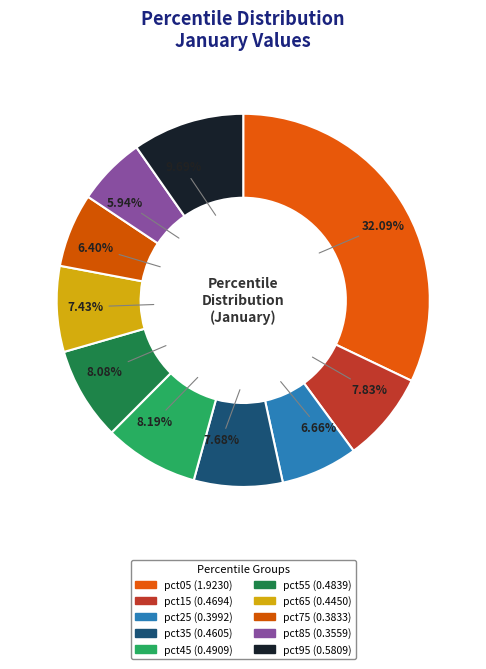

Does pct75 represent more than half of the total?

No